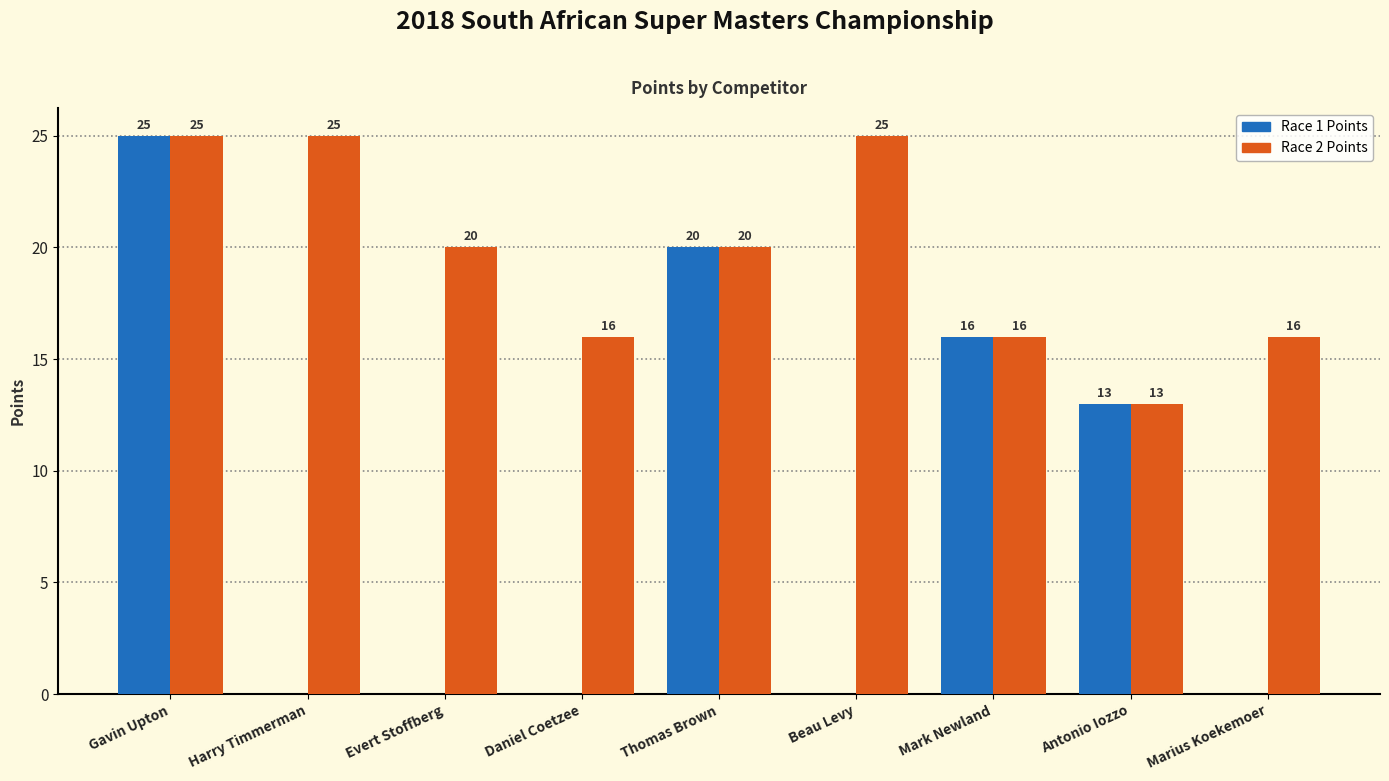

How many data points in Race 1 Points are above 0?

4